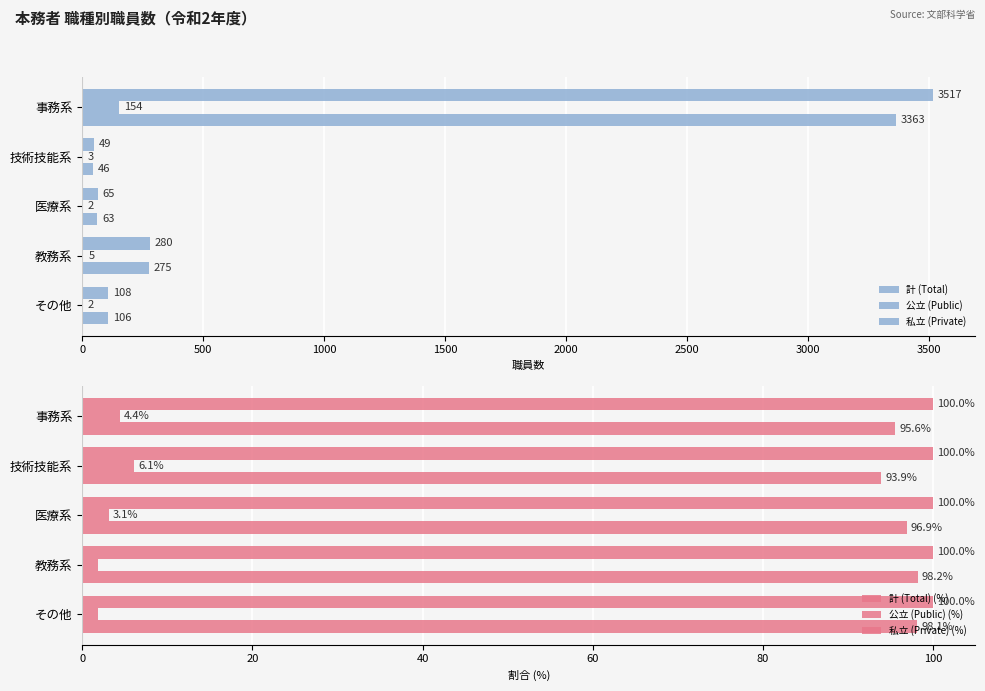

What is the highest value of the 公立 (Public) (%) series?

6.1